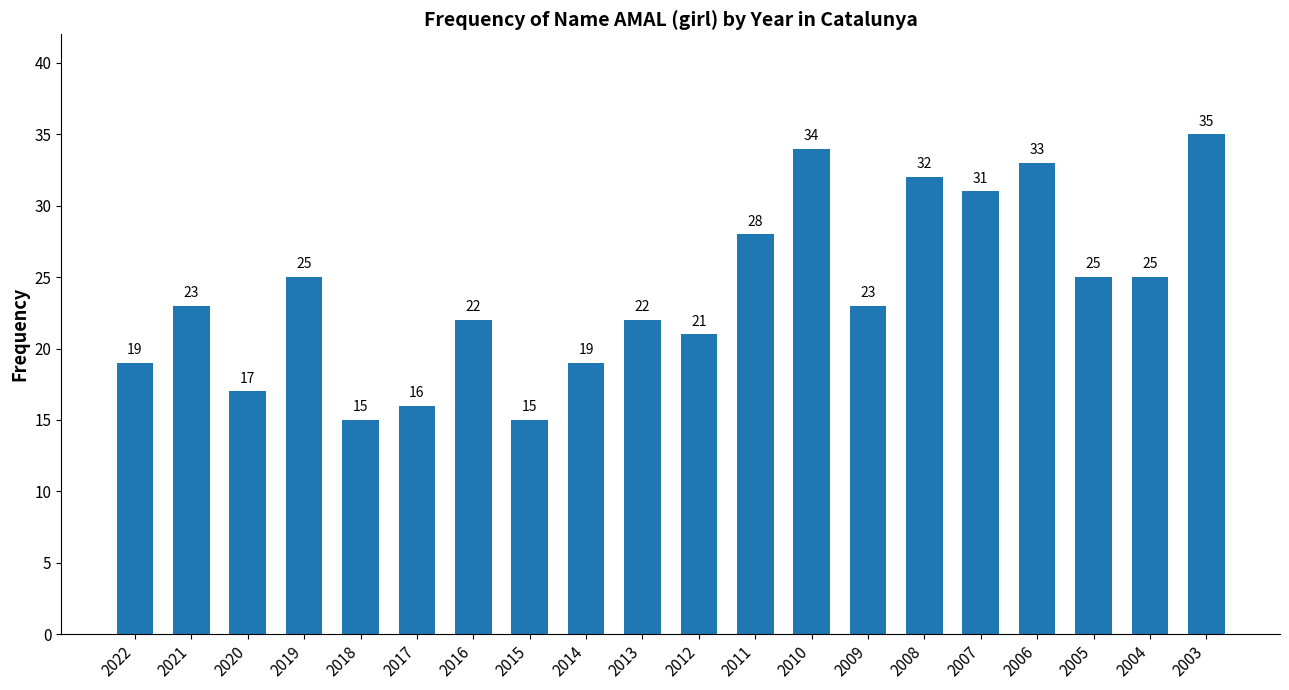

What is the average value?

24